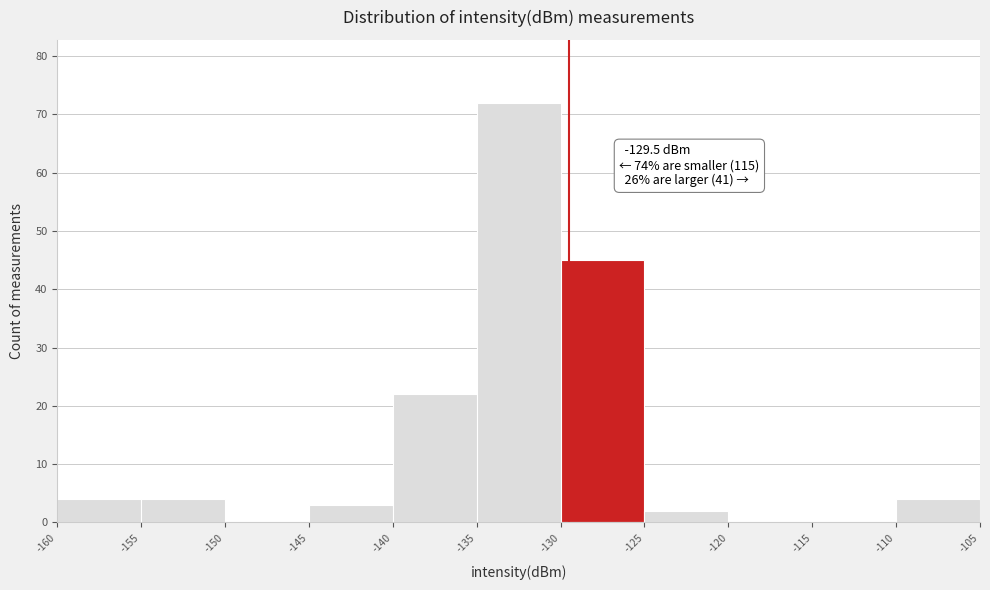

Which range on the x-axis has the tallest bar?

-135 to -130